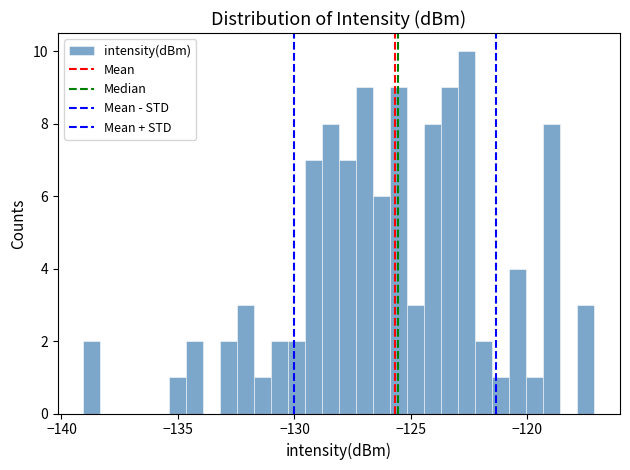

Read against the x-axis, roughly where is the centre of the tallest bar?

-122.5